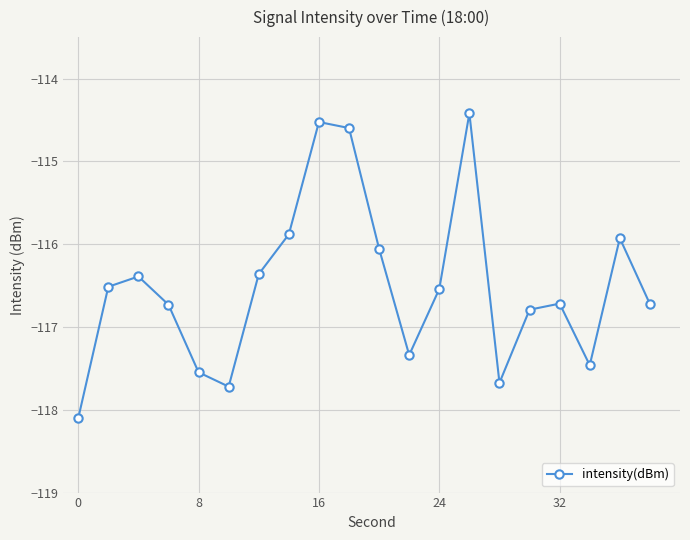

How many data points does each series have?

20